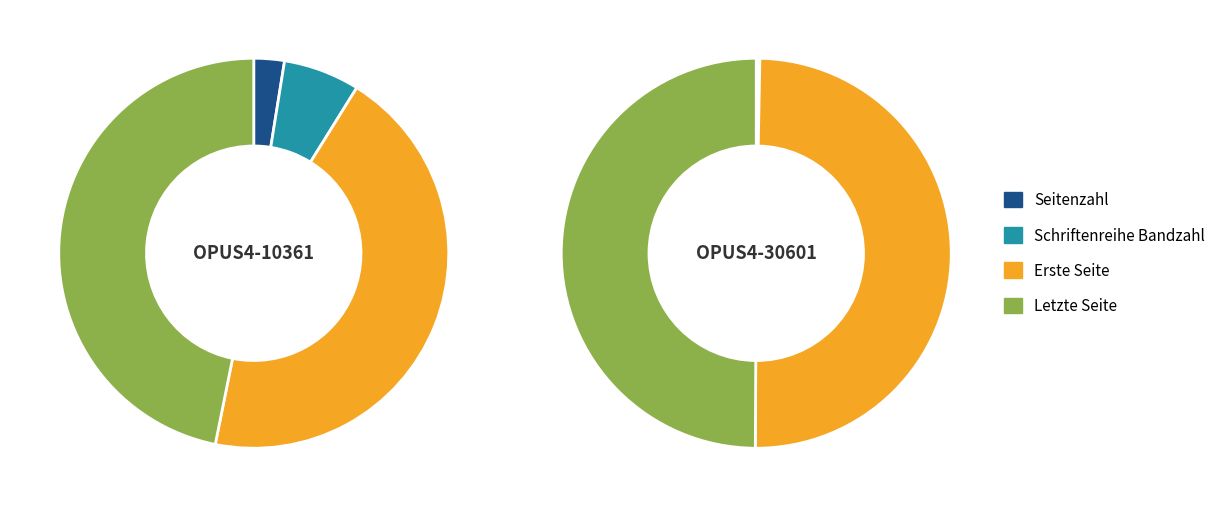

True or false: Erste Seite accounts for 51% of the total.

False